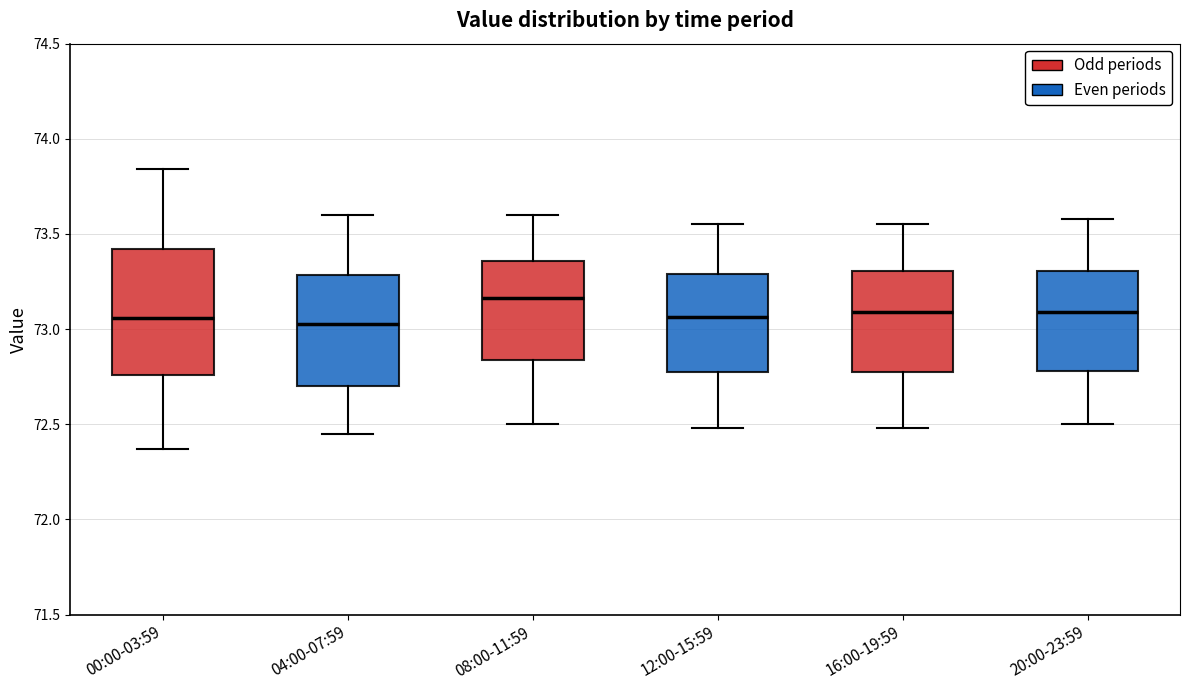

Comparing the boxes themselves (not the whiskers), which one is the tallest?

00:00-03:59